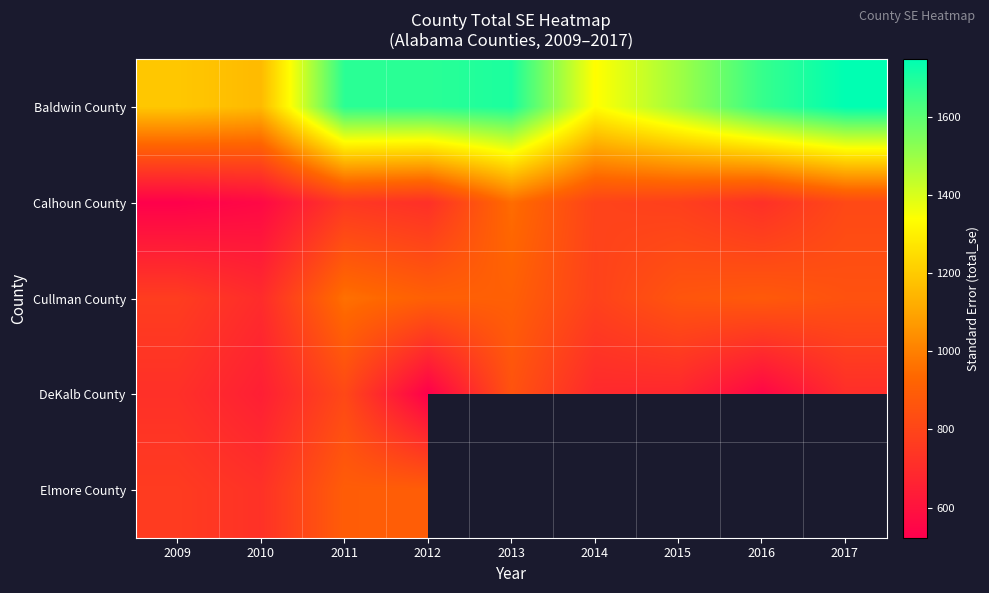

What is the sum of the Baldwin County values at 2011 and 2010?

2834.4